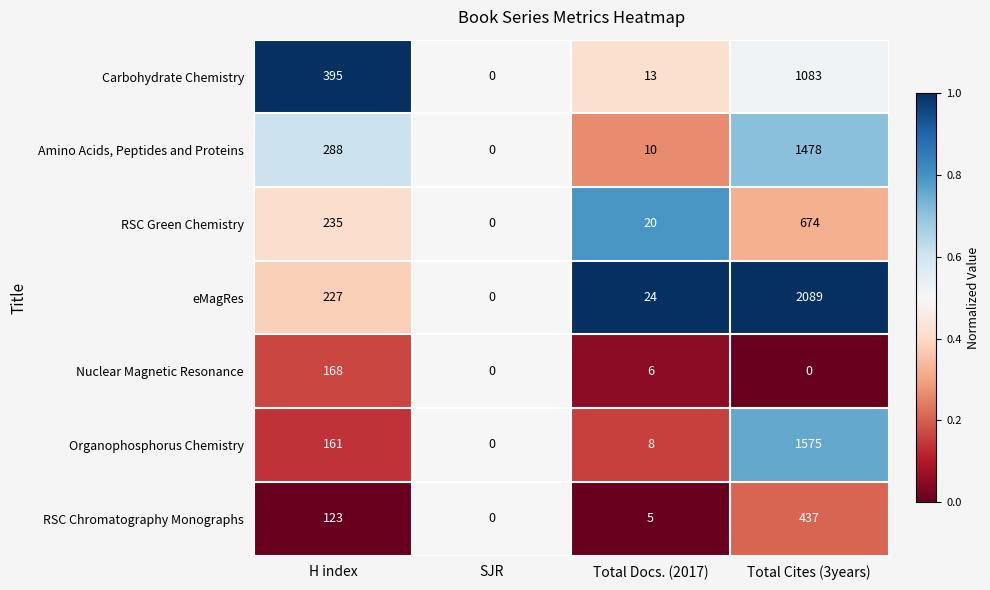

At which category is the sum across all series the highest?

Total Cites (3years)